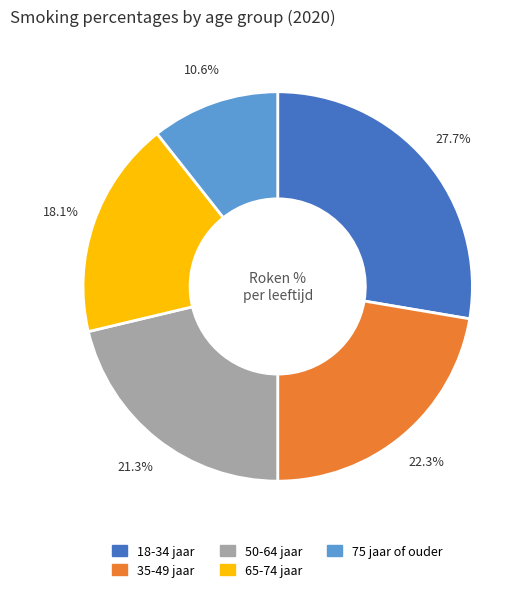

Is there any slice that represents more than half of the pie?

No